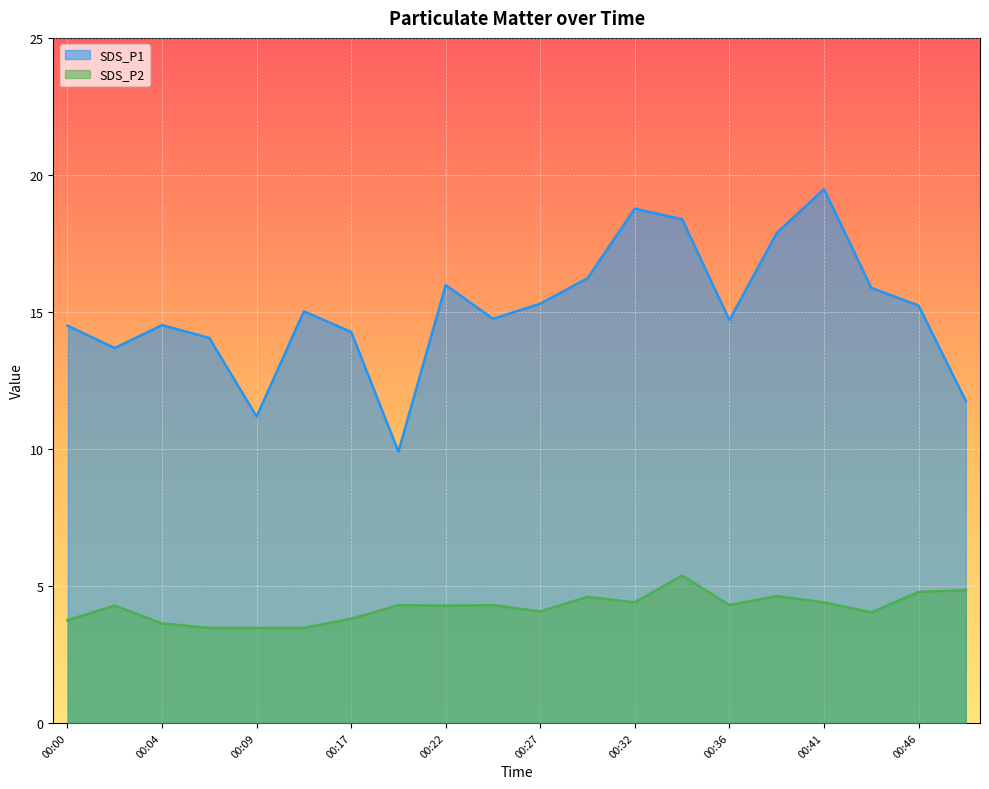

Reading left to right, extract all data points from this chart.

SDS_P1: 14.5	13.7	14.5	14.1	11.2	15.0	14.3	9.9	16.0	14.8	15.3	16.2	18.8	18.4	14.7	17.9	19.5	15.9	15.2	11.8
SDS_P2: 3.8	4.3	3.6	3.5	3.5	3.5	3.8	4.3	4.3	4.3	4.1	4.6	4.4	5.4	4.3	4.6	4.4	4.0	4.8	4.8